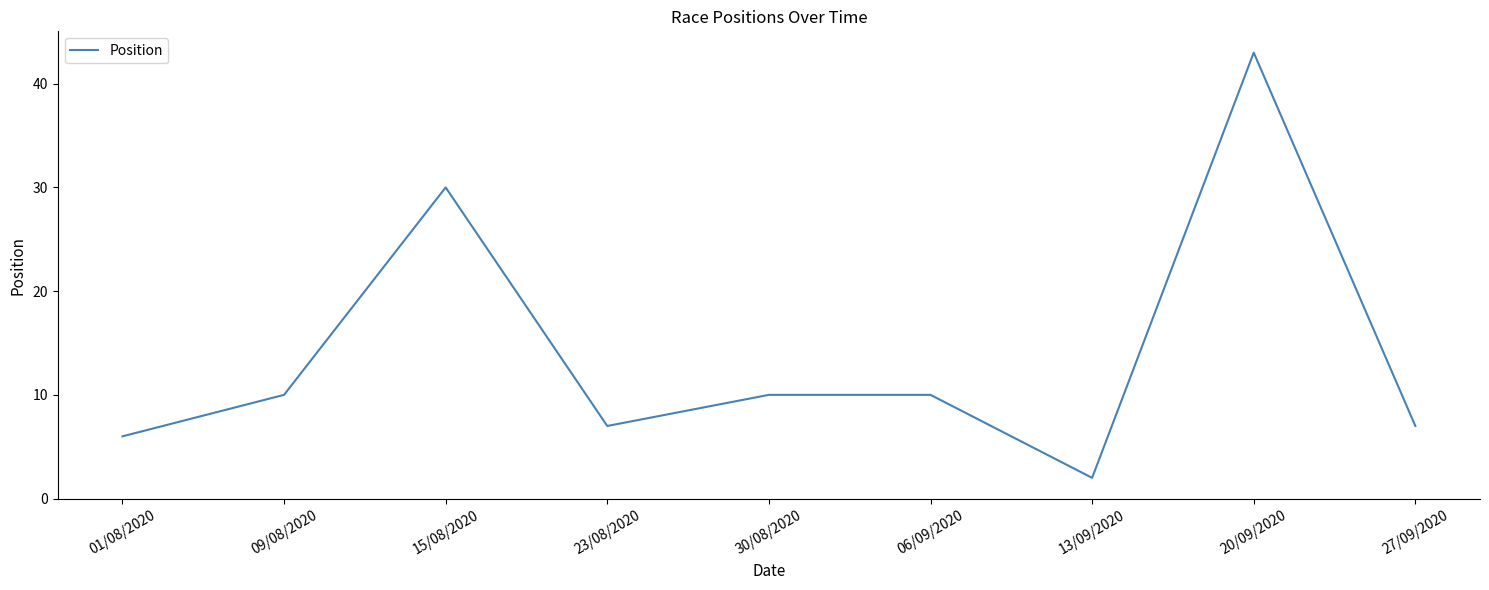

What is the difference between the maximum and minimum values?

41